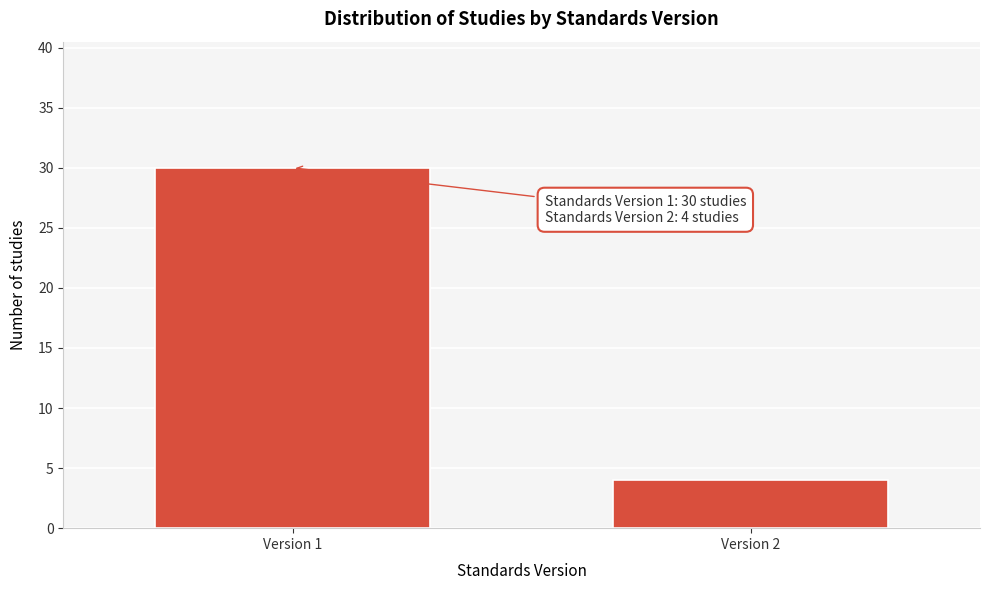

Reading left to right, extract all data points from this chart.

Version 1=30	Version 2=4